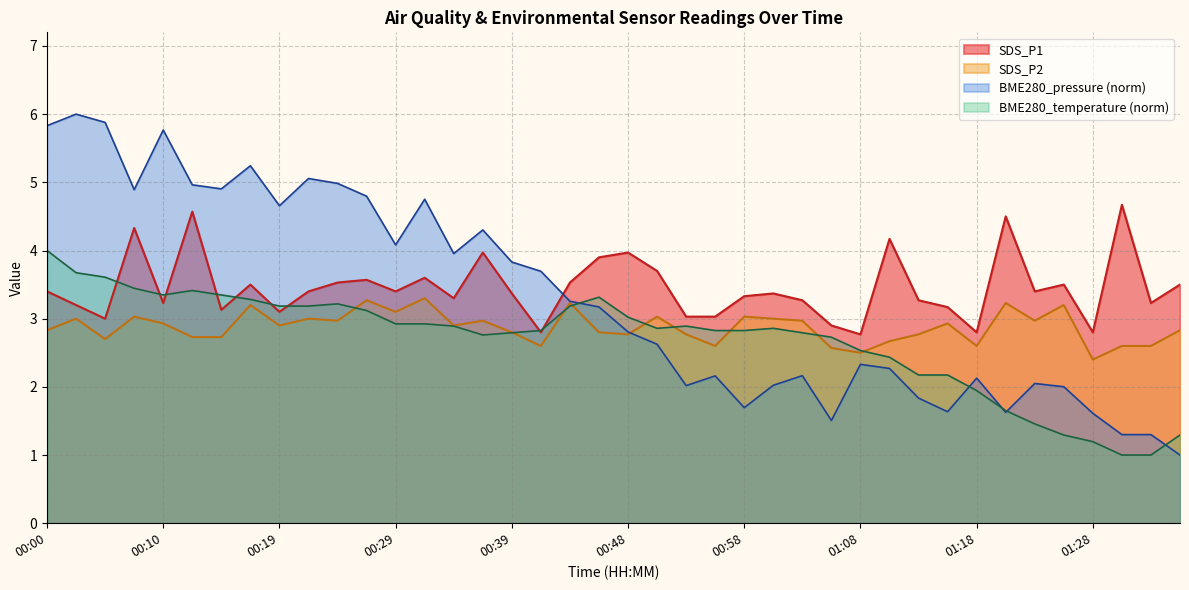

What is the difference between the SDS_P1 values at 00:12 and 00:10?

1.3